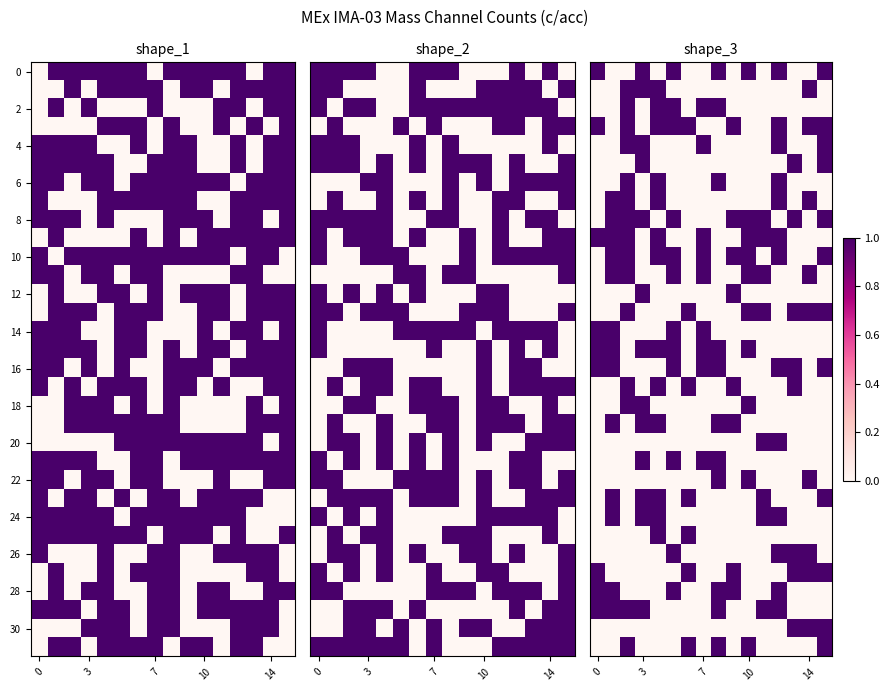

Count the number of categories in the chart.

16